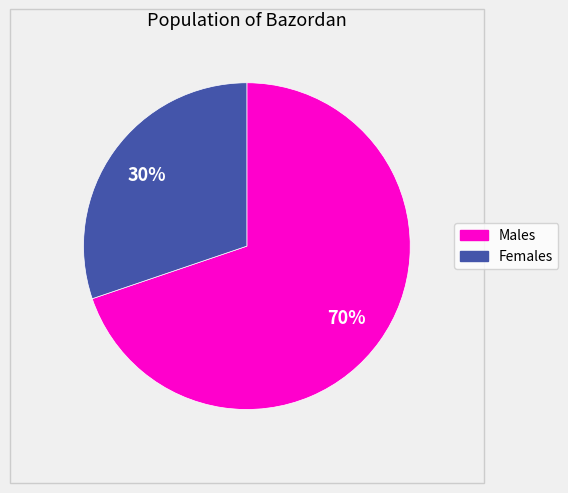

Does any single category account for the majority?

Yes